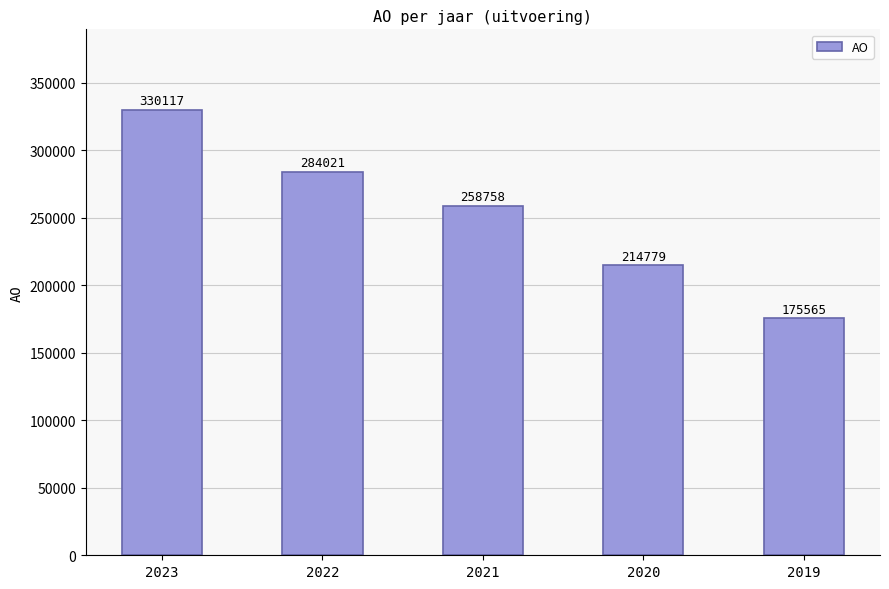

What is the change in value from 2023 to 2022?

-46096